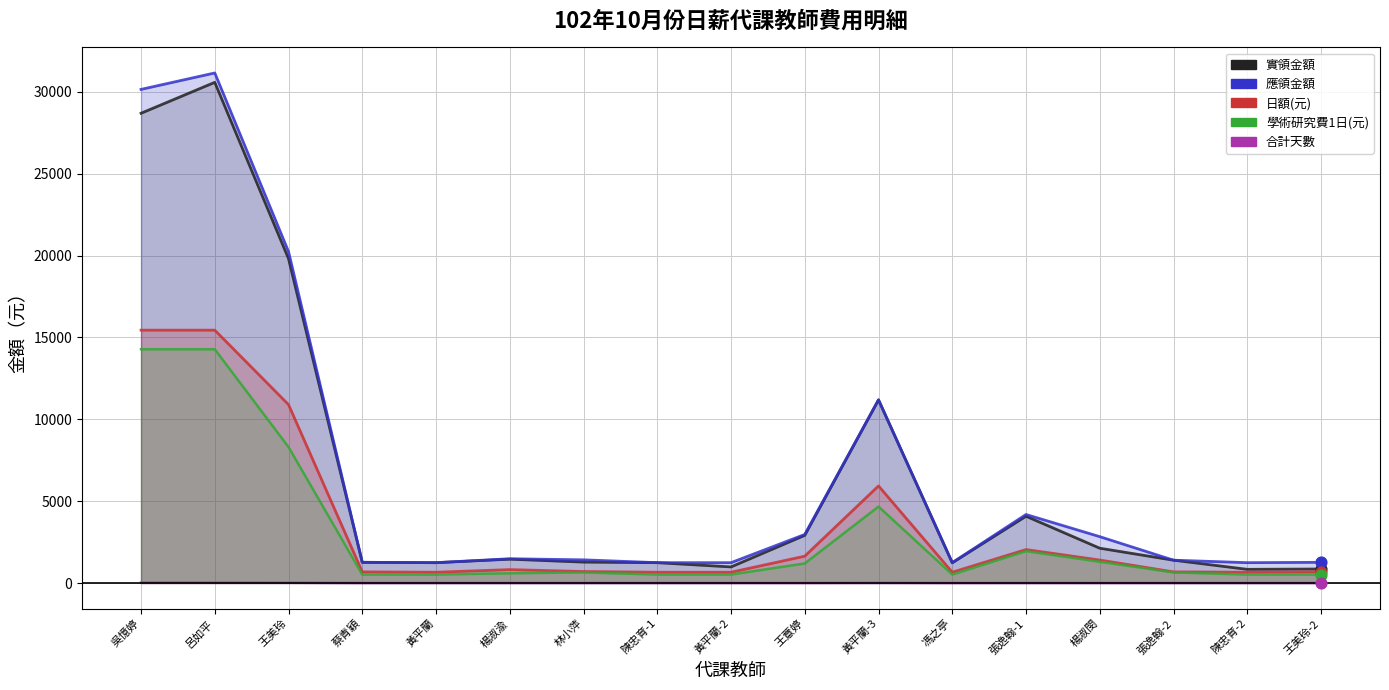

What are all the series names shown in the legend?

實領金額, 應領金額, 日額(元), 學術研究費1日(元), 合計天數